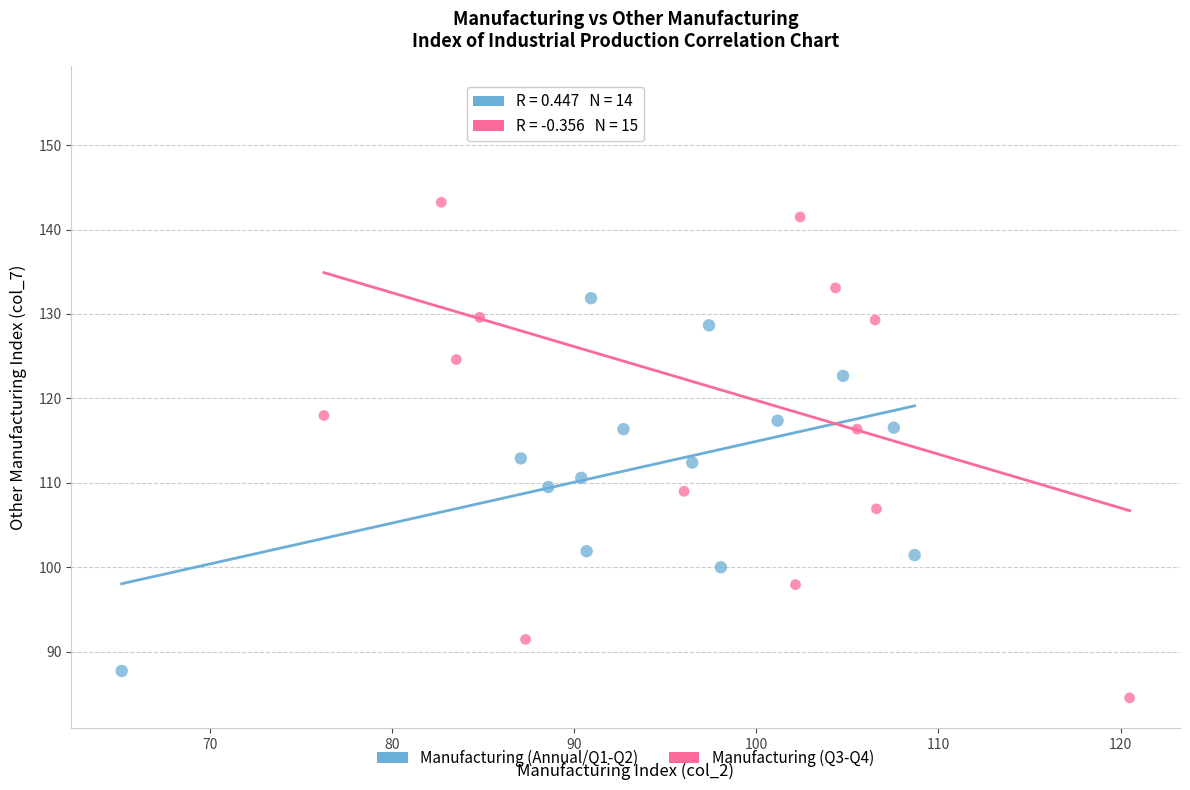

Which series contains the lowest Y value?

Manufacturing (Q3-Q4)